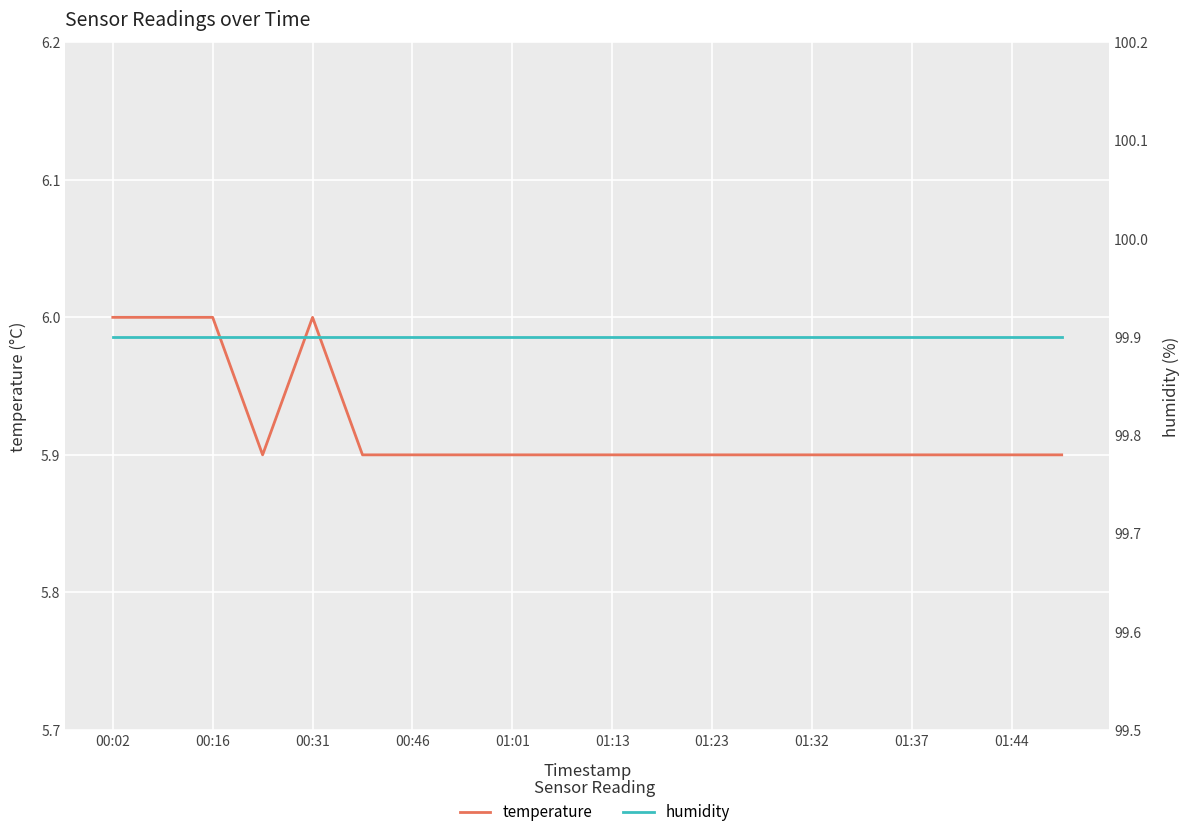

At which category is the sum across all series the highest?

00:02